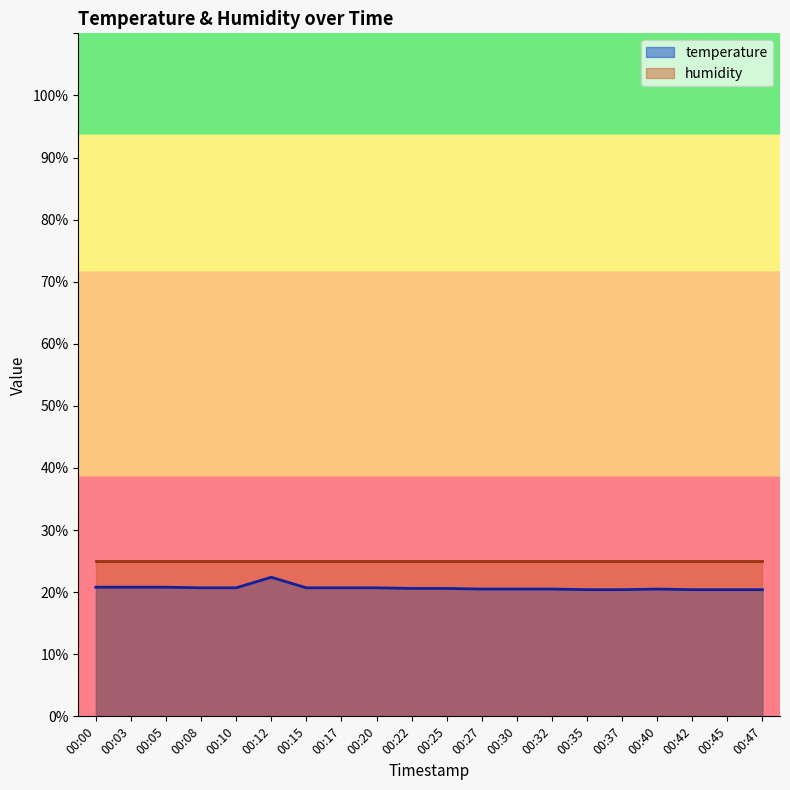

Does the chart have visible grid lines?

No